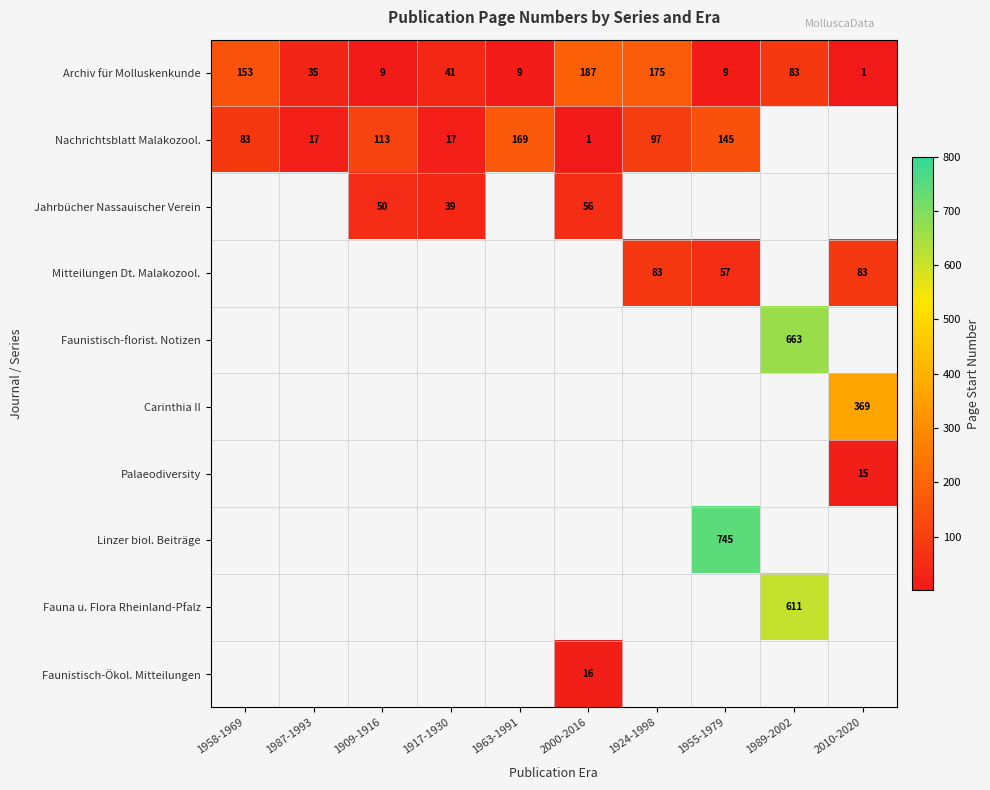

What is the highest value of the Archiv für Molluskenkunde series?

187